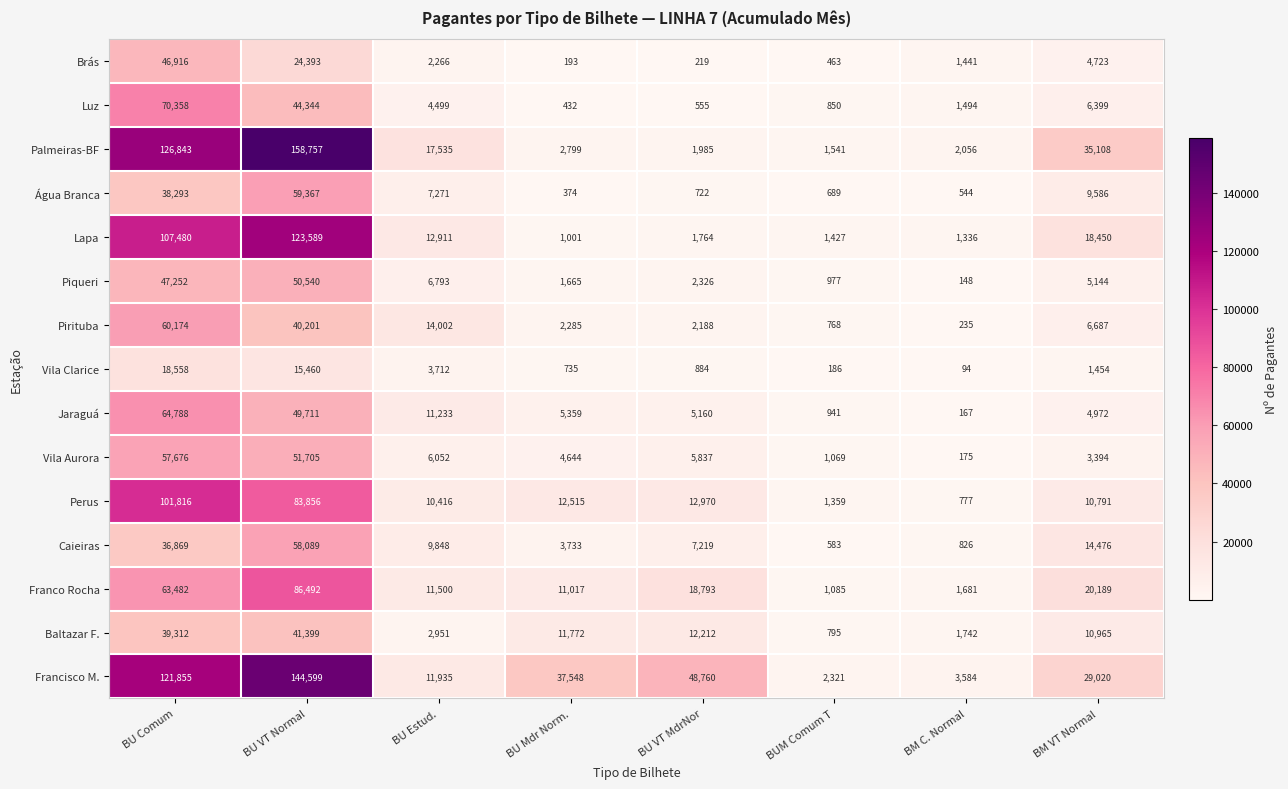

List the series in order of their peak value, lowest first.

Vila Clarice, Baltazar F., Brás, Piqueri, Vila Aurora, Caieiras, Água Branca, Pirituba, Jaraguá, Luz, Franco Rocha, Perus, Lapa, Francisco M., Palmeiras-BF